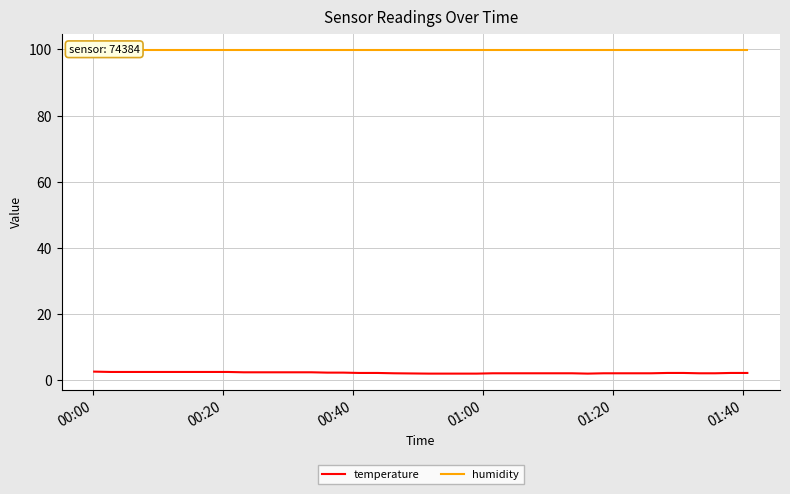

True or false: humidity and temperature intersect in this chart.

False